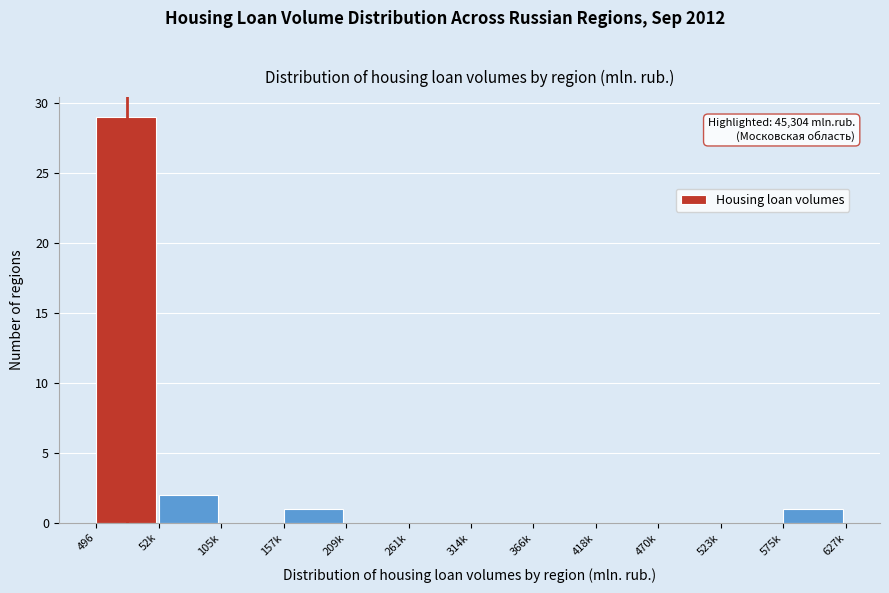

Reading left to right, what are all the values shown in this chart?

496=29	52k=2	105k=0	157k=1	209k=0	261k=0	314k=0	366k=0	418k=0	470k=0	523k=0	575k=1